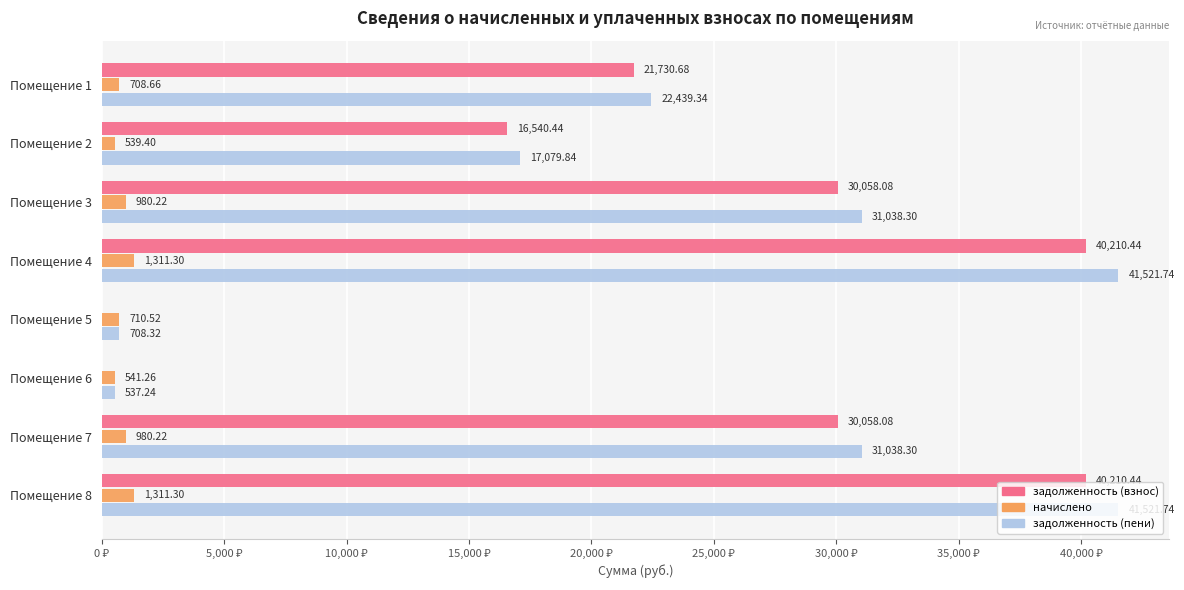

At which label is задолженность (пени) closest to 21029?

Помещение 1